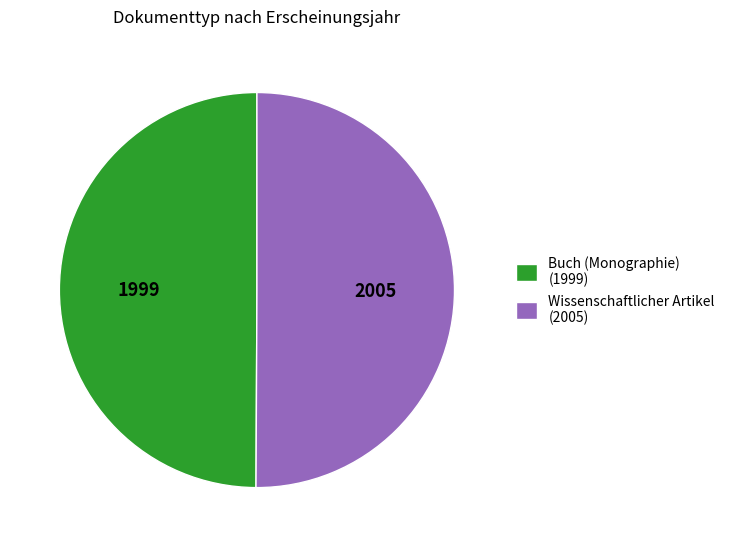

Approximately how many times larger is the value at Buch (Monographie) (1999) compared to Wissenschaftlicher Artikel (2005)?

1.0